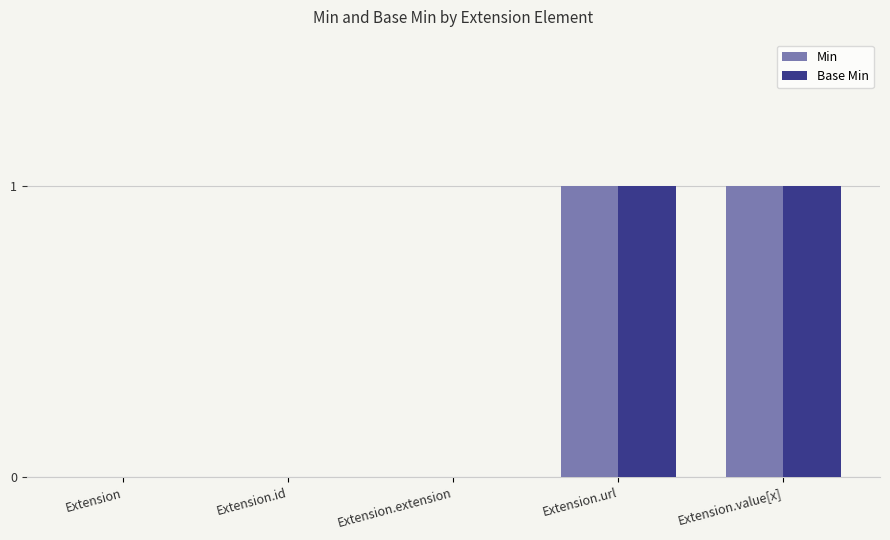

What are all the series names shown in the legend?

Min, Base Min